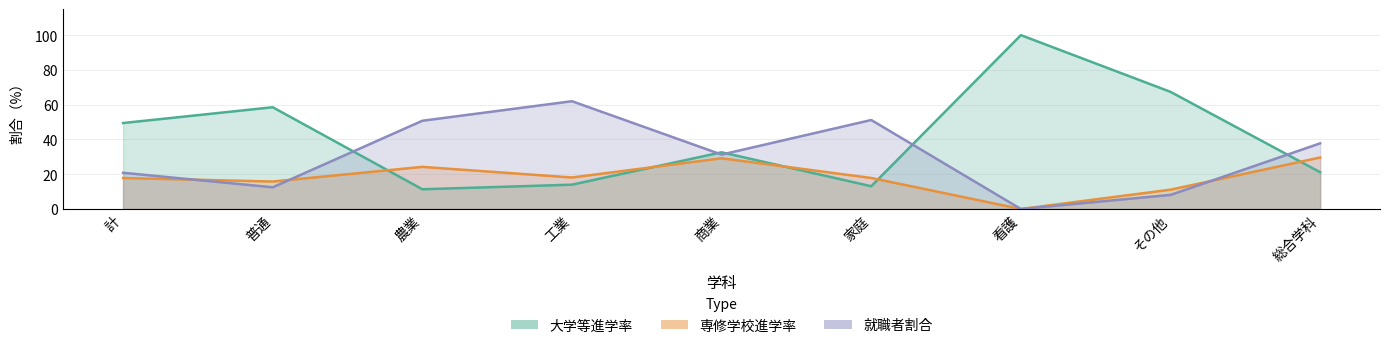

Does the chart display data point markers on the line(s)?

No